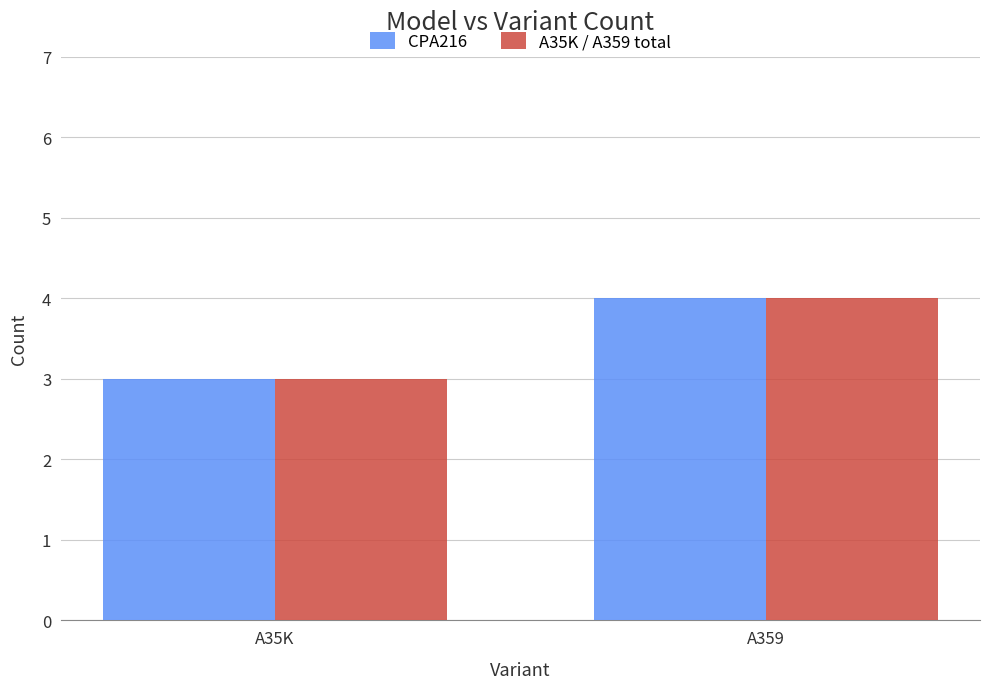

What is the greatest value displayed?

4